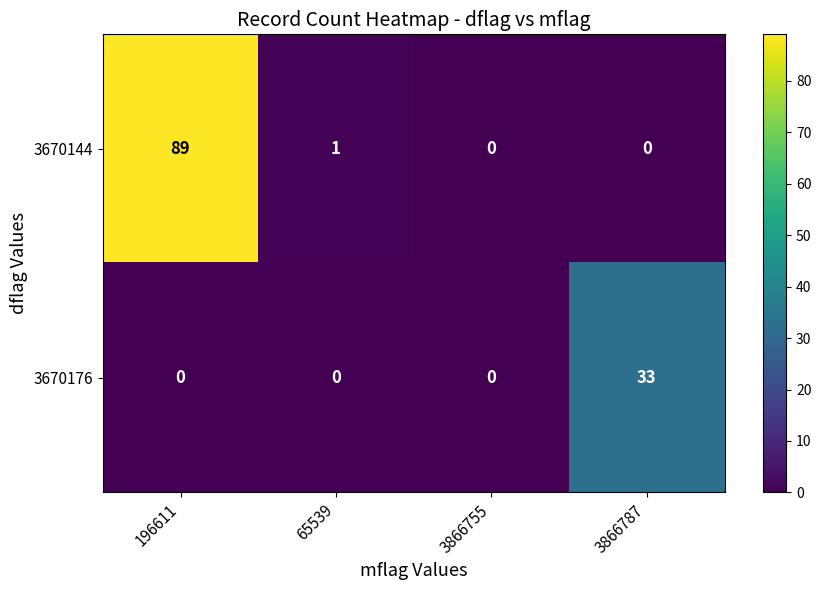

At which category is the sum across all series the highest?

196611